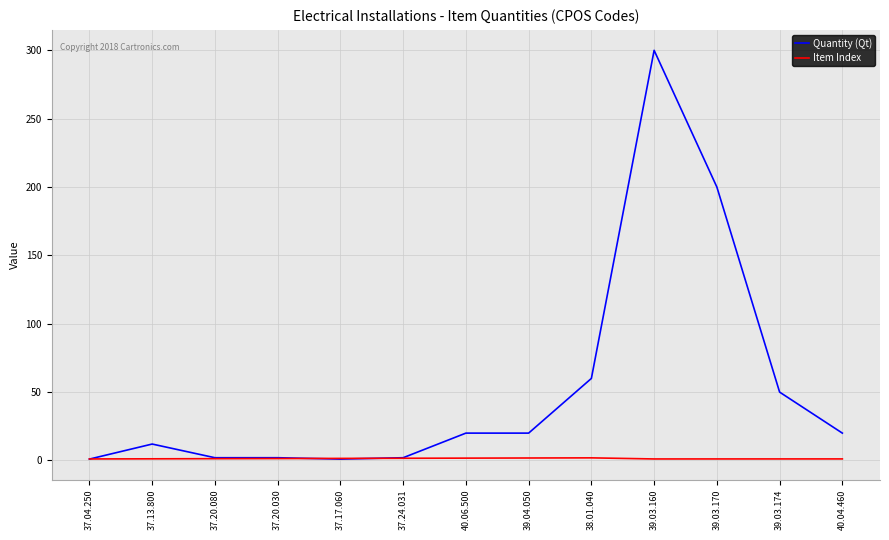

Which series has the largest range (max minus min)?

Quantity (Qt)